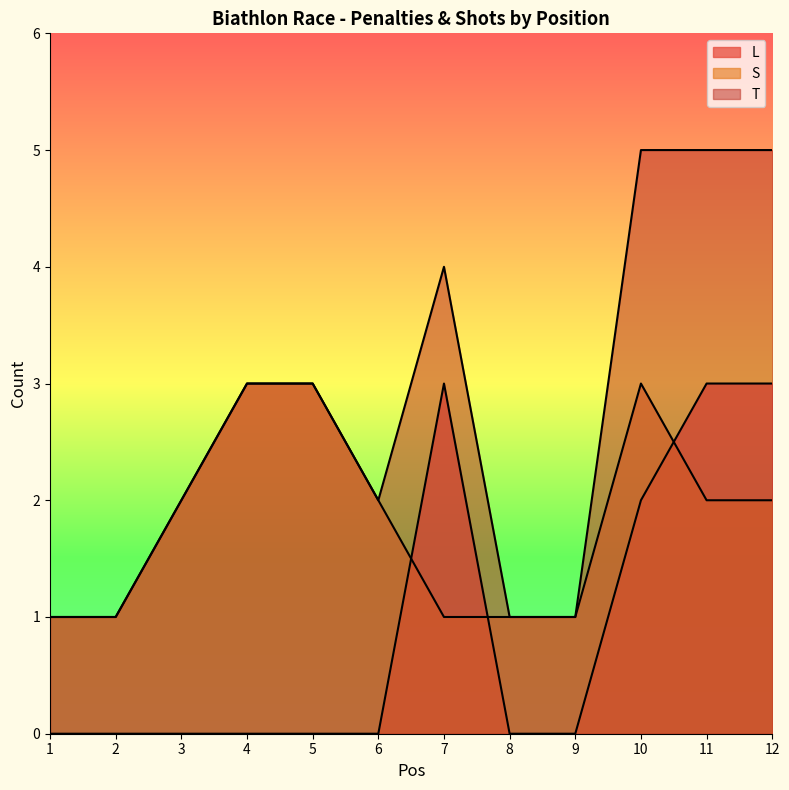

What is the value of the T point at the 9th from the left?

1